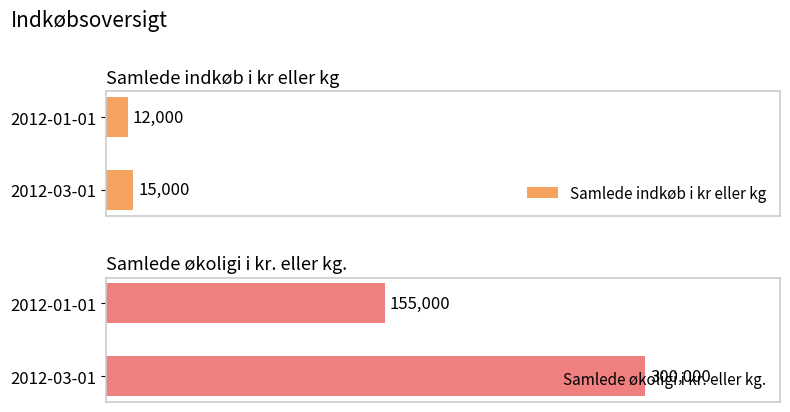

What is the lowest value of the Samlede indkøb i kr eller kg series?

12000